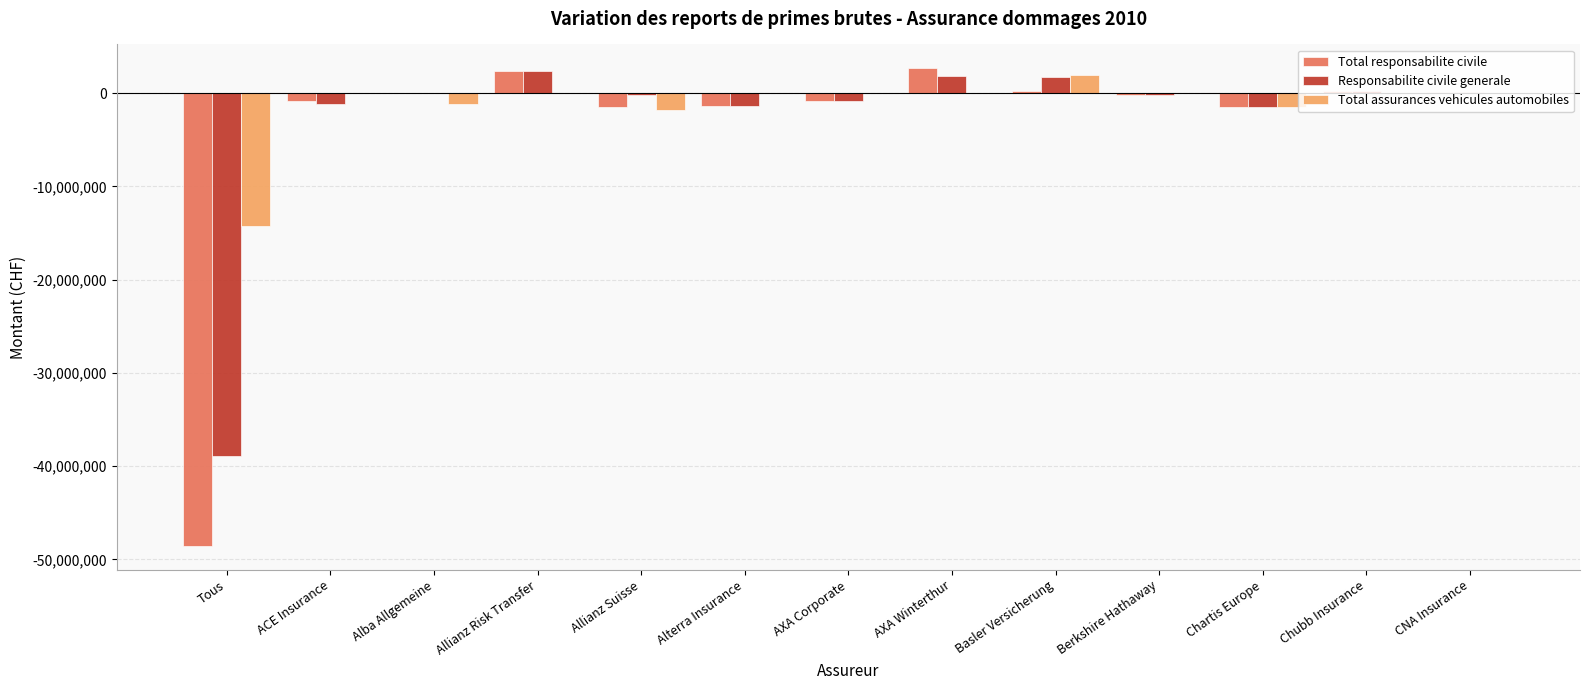

Which series has the widest spread of values?

Total responsabilite civile